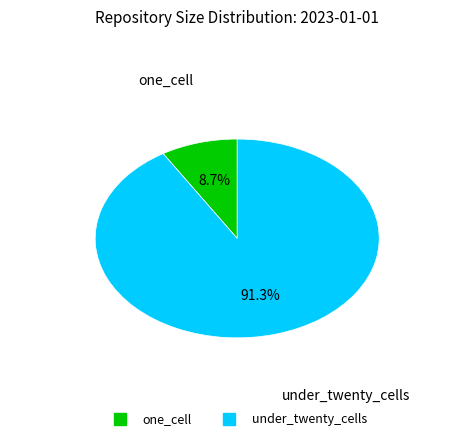

How many segments does this pie chart have?

2